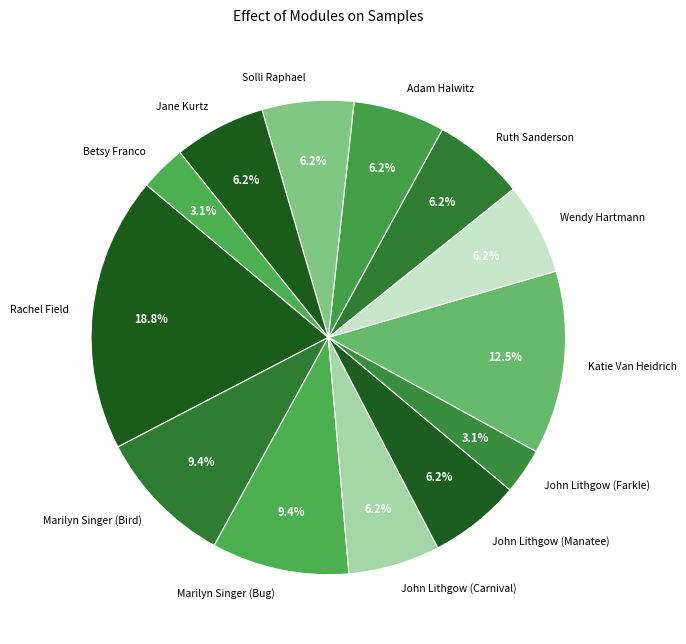

What percentage is NOT represented by John Lithgow (Manatee)?

93.7%